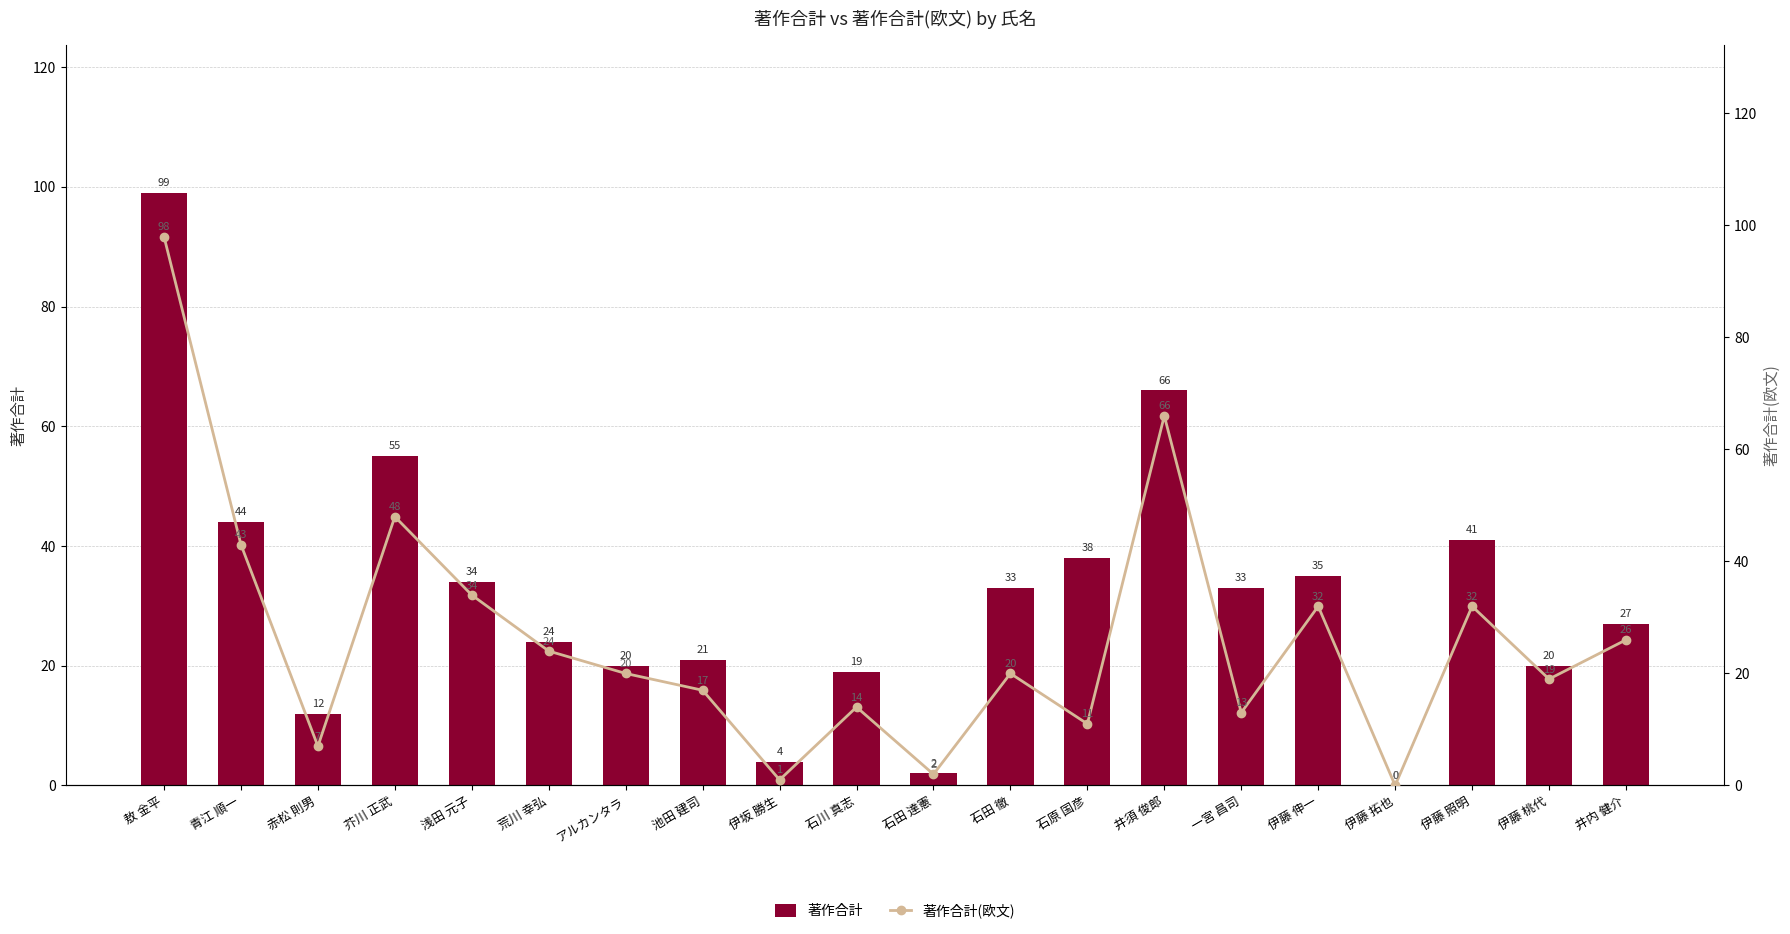

How many groups of bars are there?

20